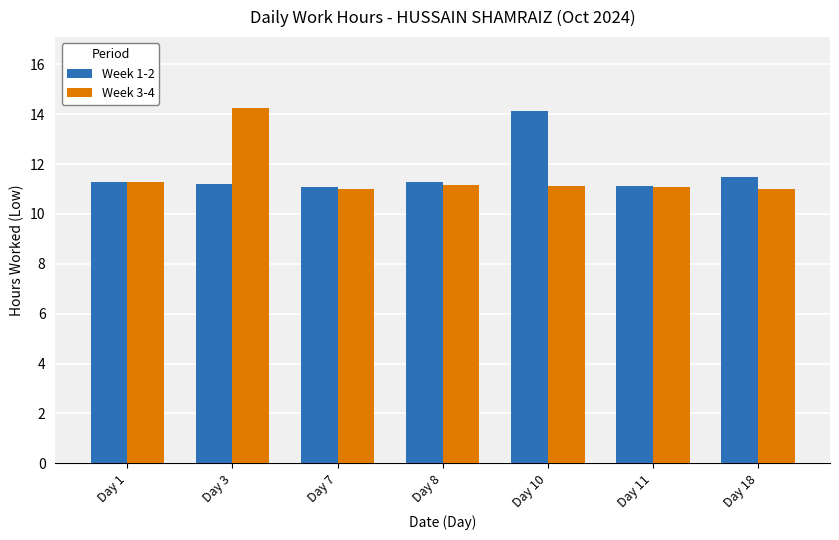

Where is Week 1-2 nearest to the value 12?

Day 18